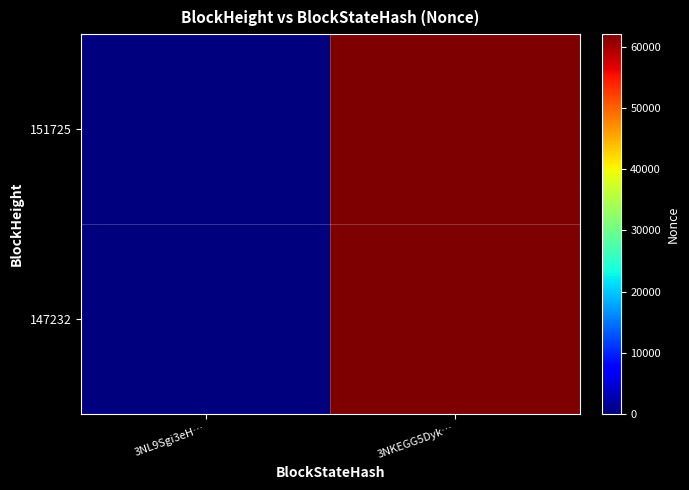

Between 3NKEGG5Dyk… and 3NL9Sgi3eH…, which is larger?

3NKEGG5Dyk…